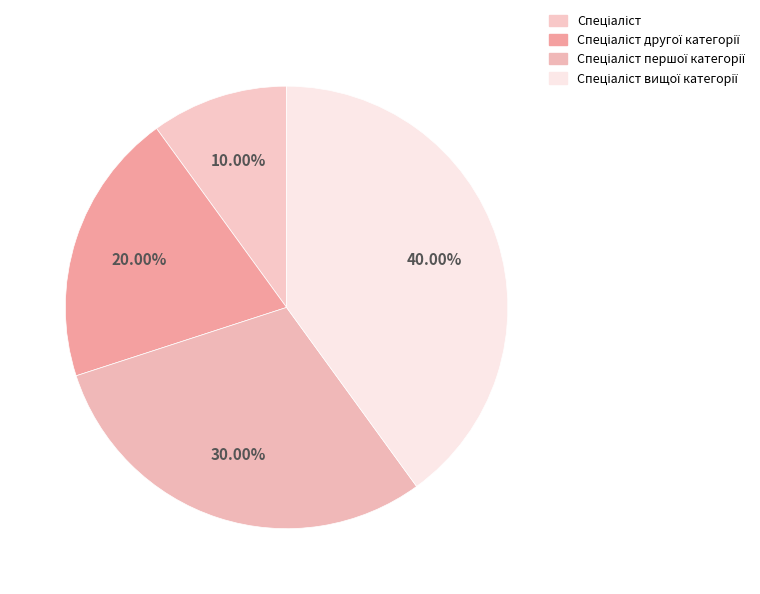

Does Спеціаліст другої категорії account for over 50% of the chart?

No